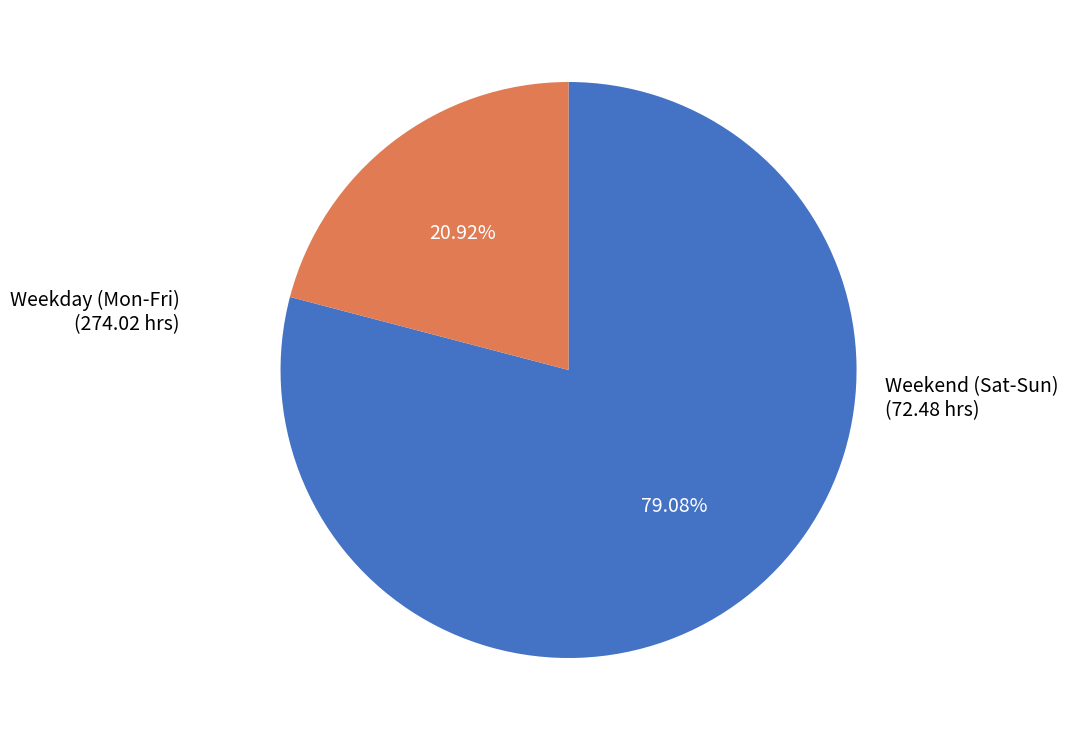

Is there a majority slice in this chart?

Yes